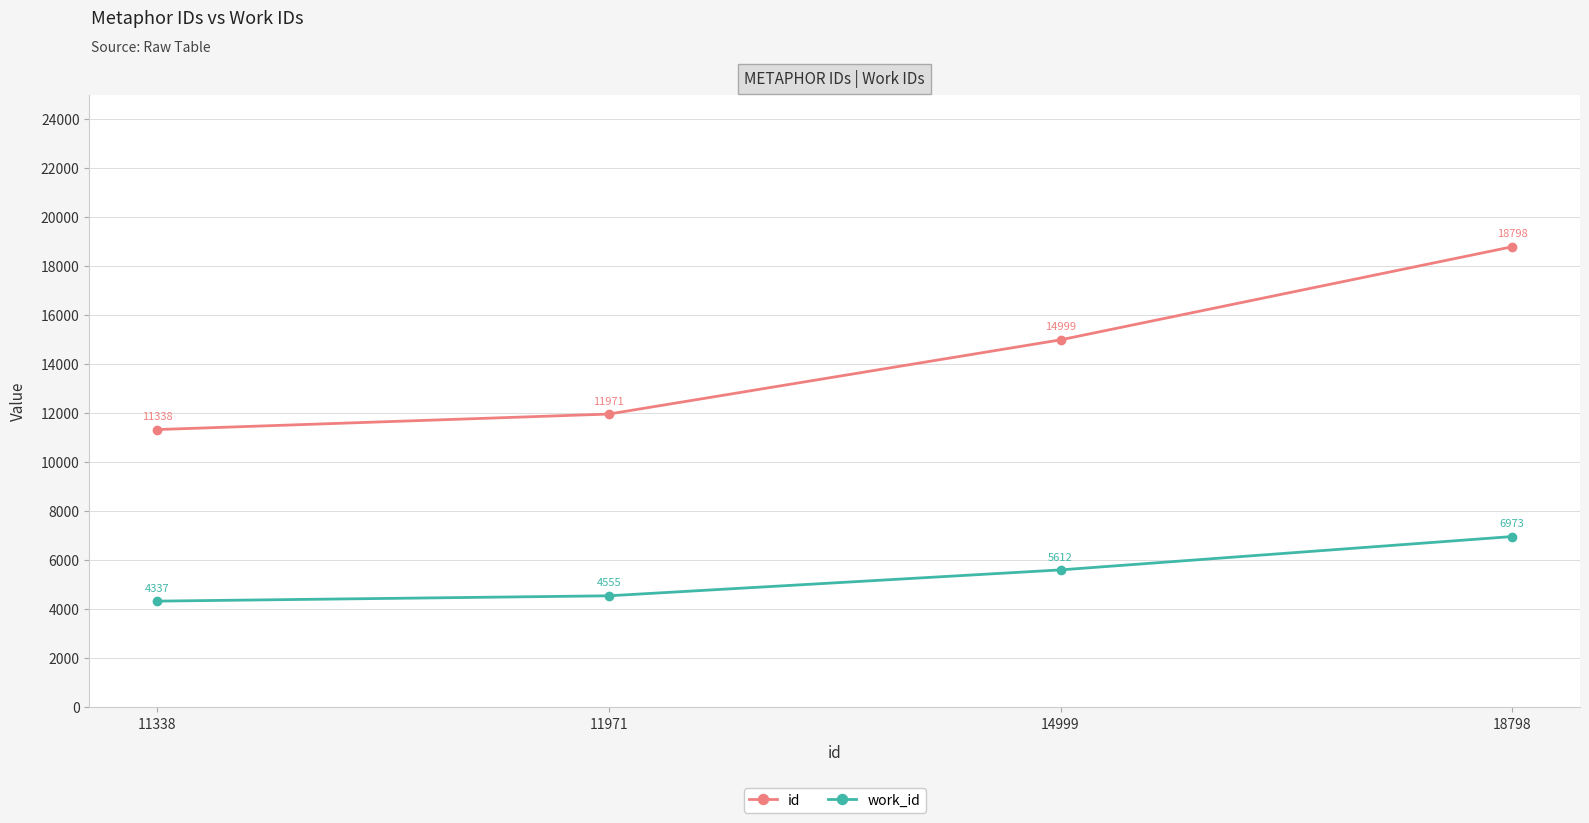

True or false: work_id and id cross at least once.

False